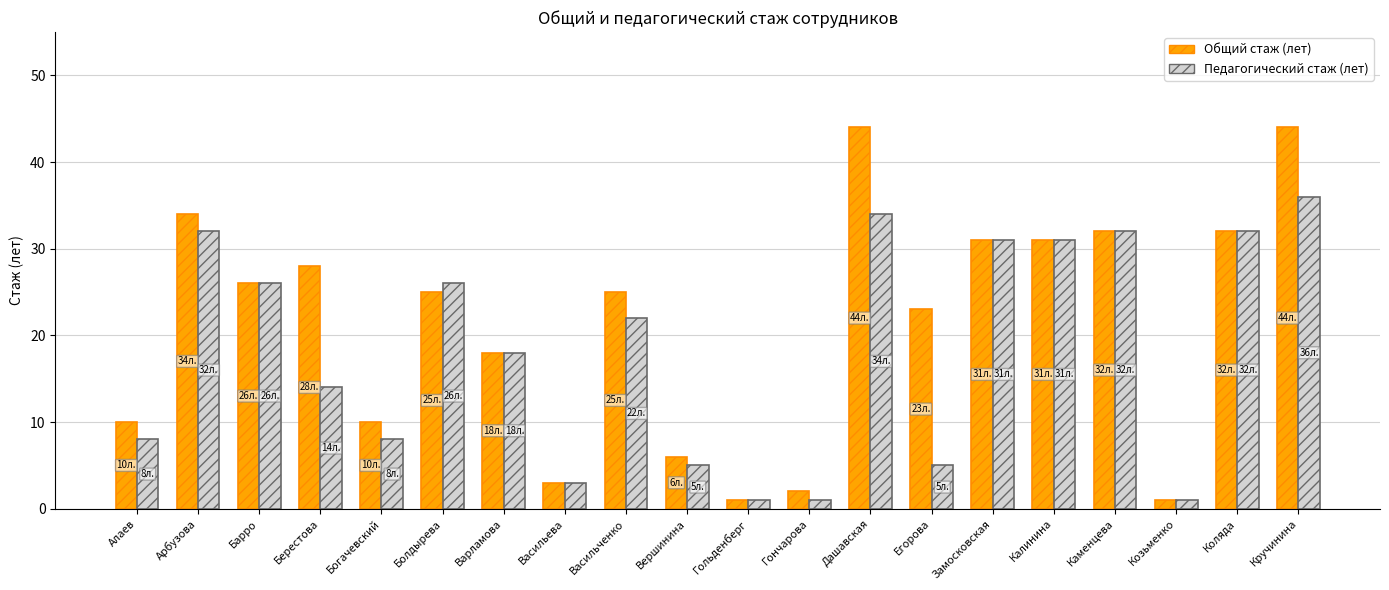

What is the total value across all series at Богачевский?

18